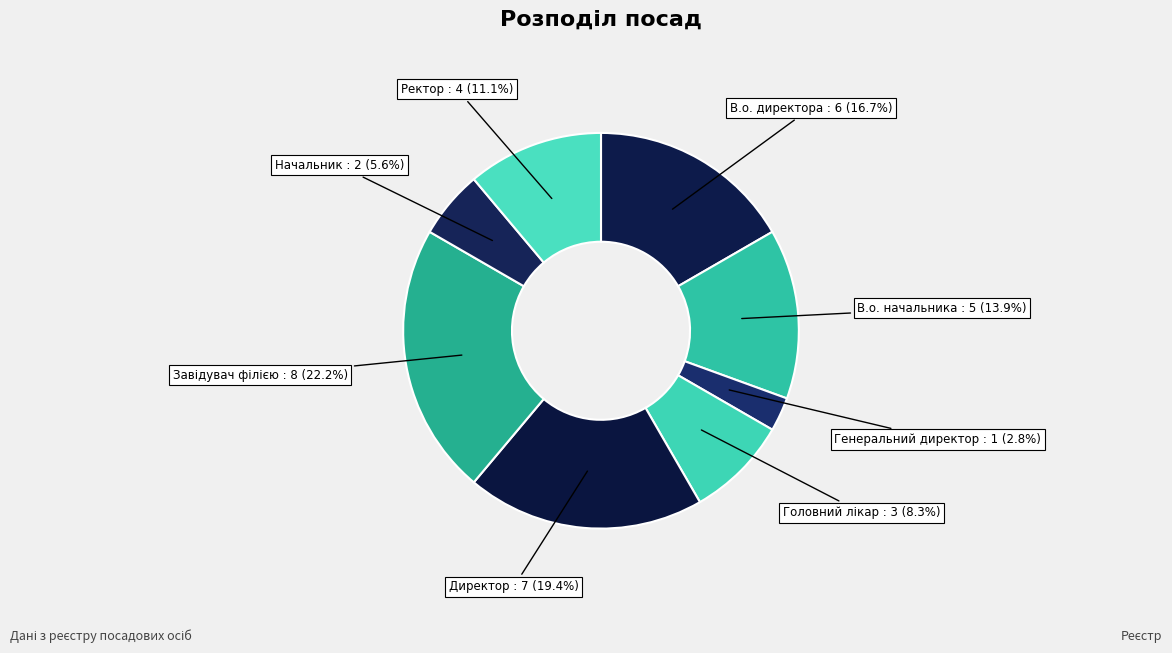

Count the number of slices in the pie.

8